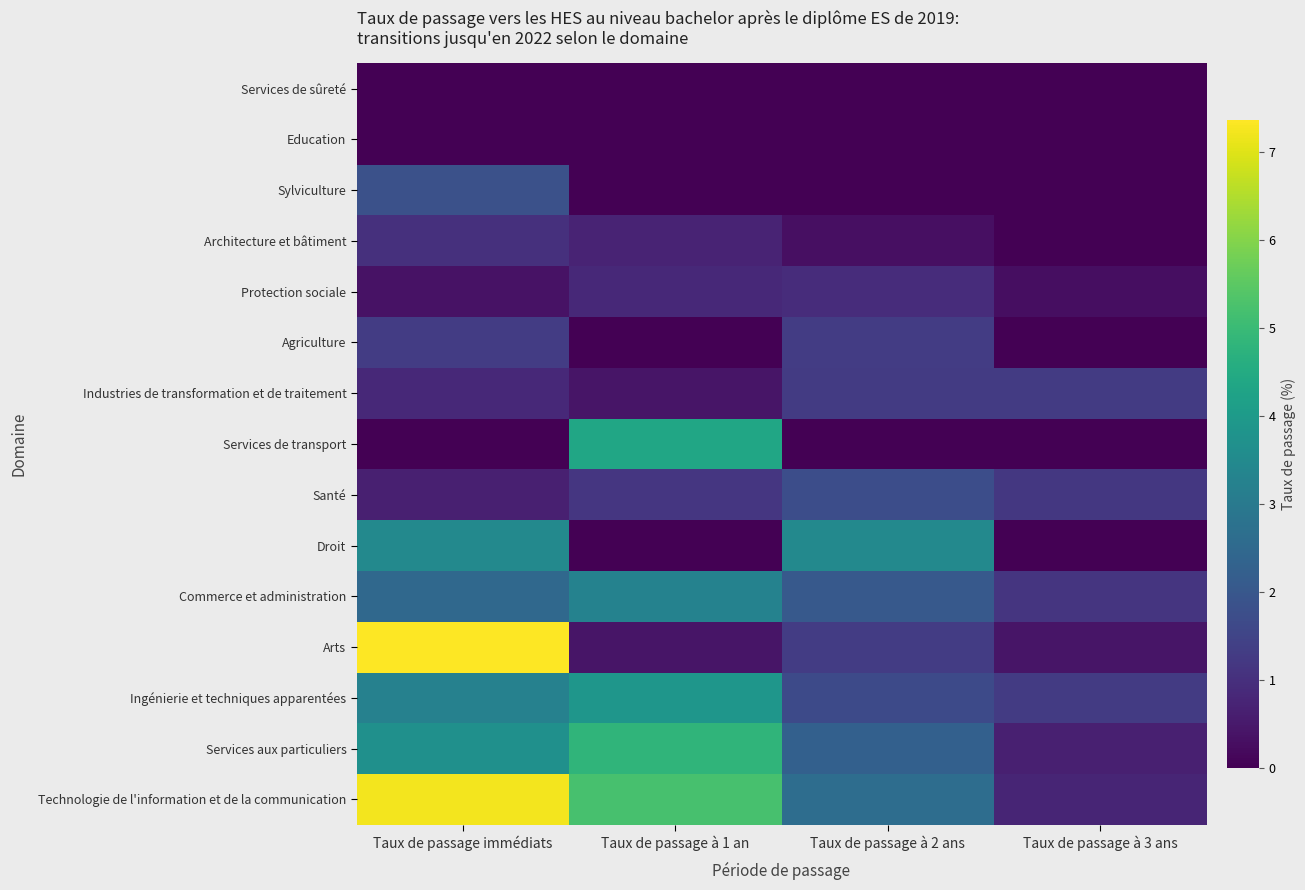

At which category is the sum across all series the highest?

Taux de passage immédiats